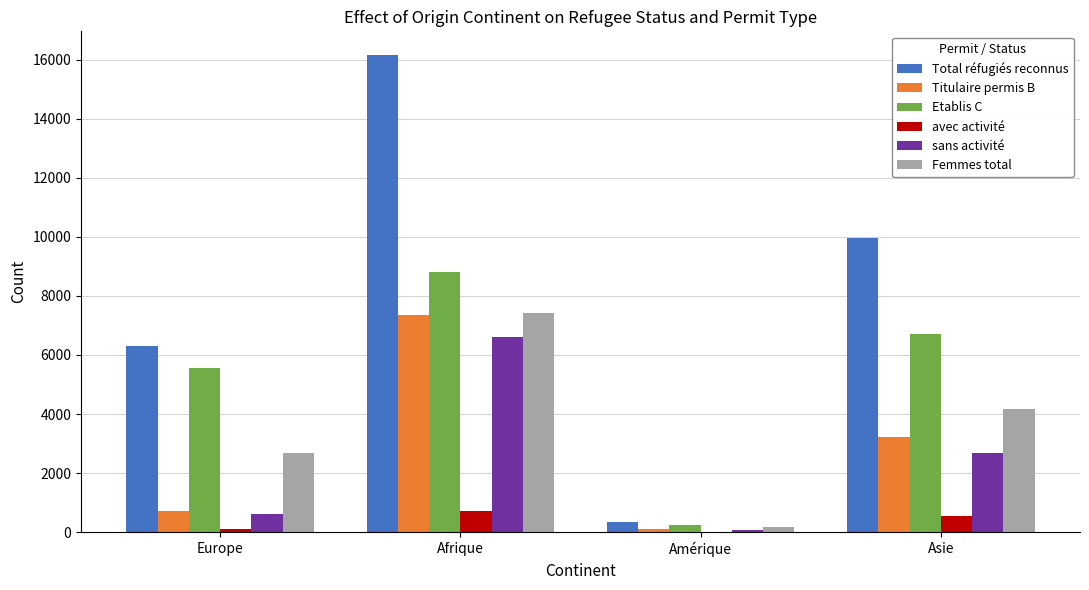

At which category is the sum across all series the highest?

Afrique